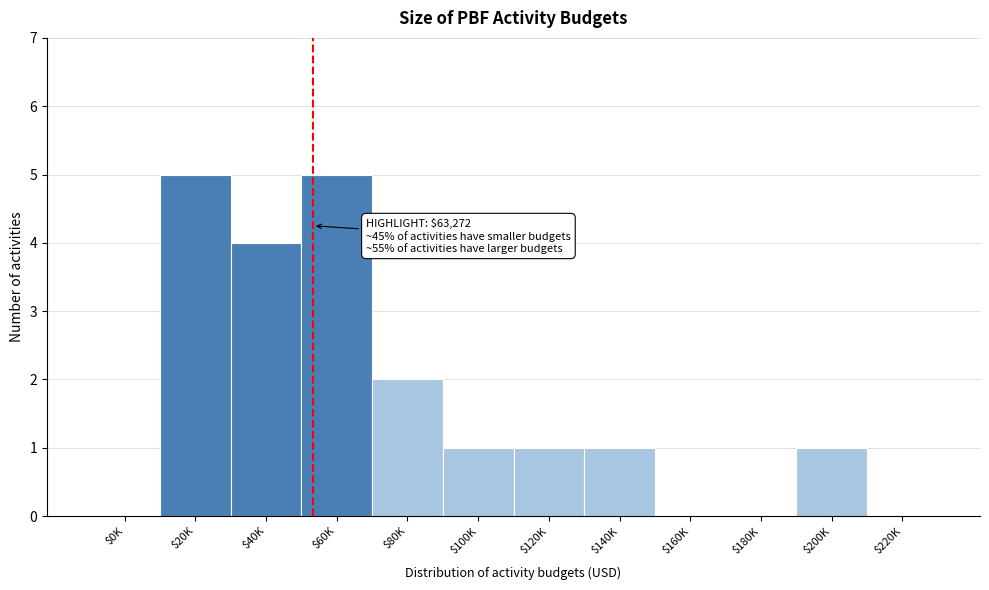

True or false: the data shows -2 at $180K.

False